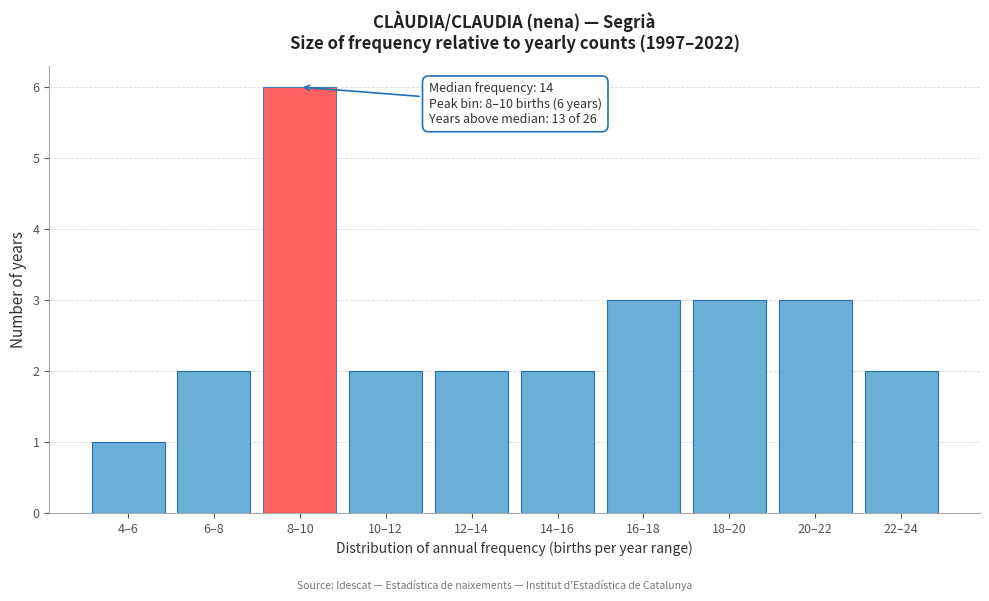

Reading left to right, transcribe all the data shown in this chart.

4–6=1	6–8=2	8–10=6	10–12=2	12–14=2	14–16=2	16–18=3	18–20=3	20–22=3	22–24=2